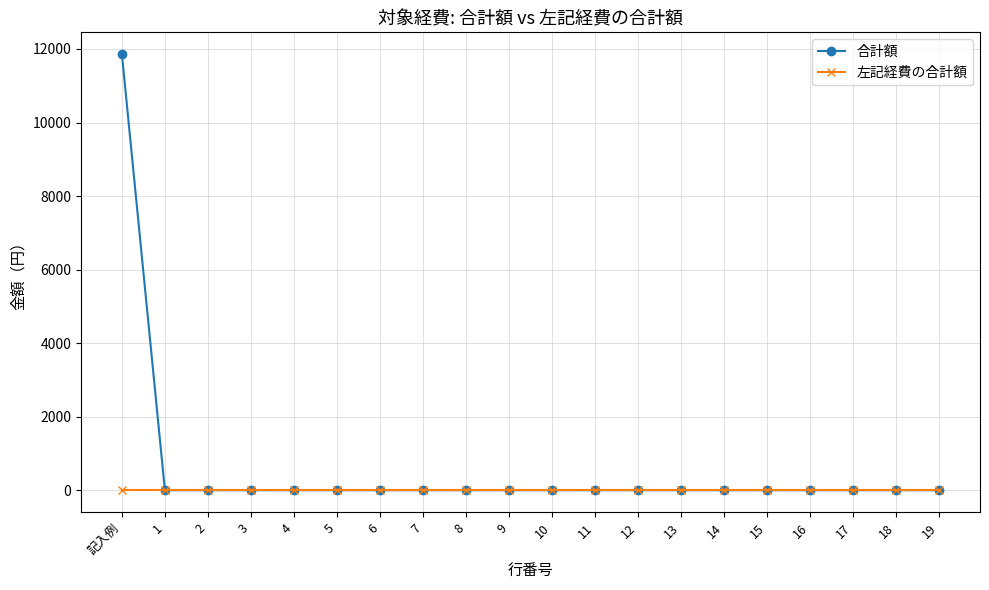

Reading left to right, list all the values displayed in this chart.

合計額: 記入例=11860	1=0	2=0	3=0	4=0	5=0	6=0	7=0	8=0	9=0	10=0	11=0	12=0	13=0	14=0	15=0	16=0	17=0	18=0	19=0
左記経費の合計額: 記入例=0	1=0	2=0	3=0	4=0	5=0	6=0	7=0	8=0	9=0	10=0	11=0	12=0	13=0	14=0	15=0	16=0	17=0	18=0	19=0